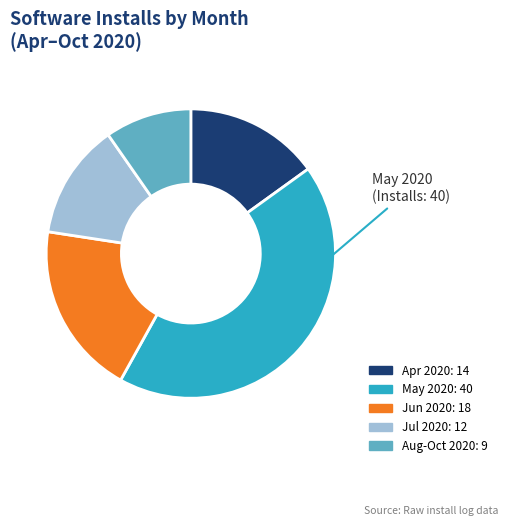

How many slices are in this pie chart?

5